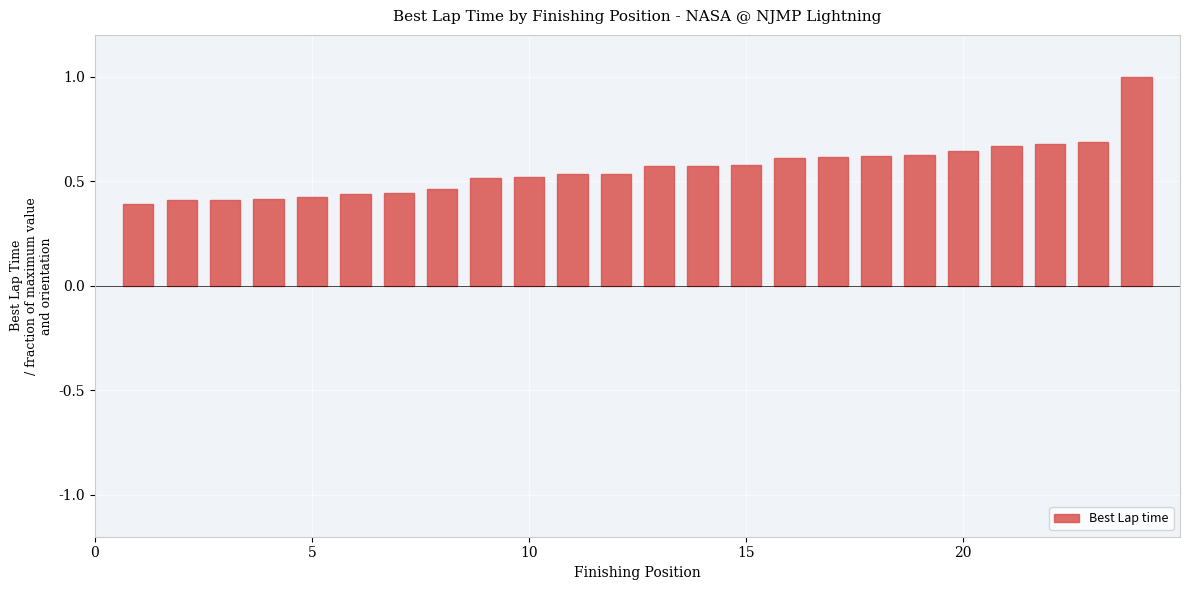

What is the difference between the second highest and second lowest values?

0.3